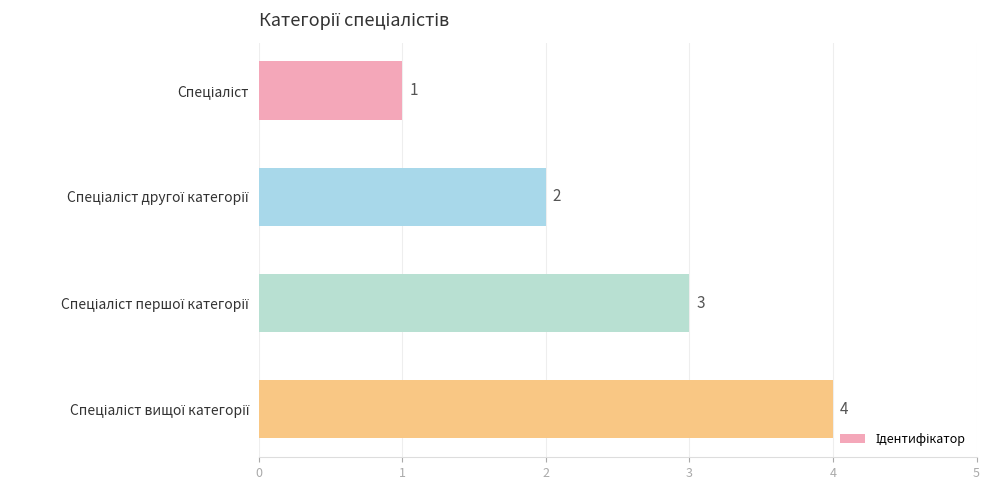

What is the smallest value displayed?

1